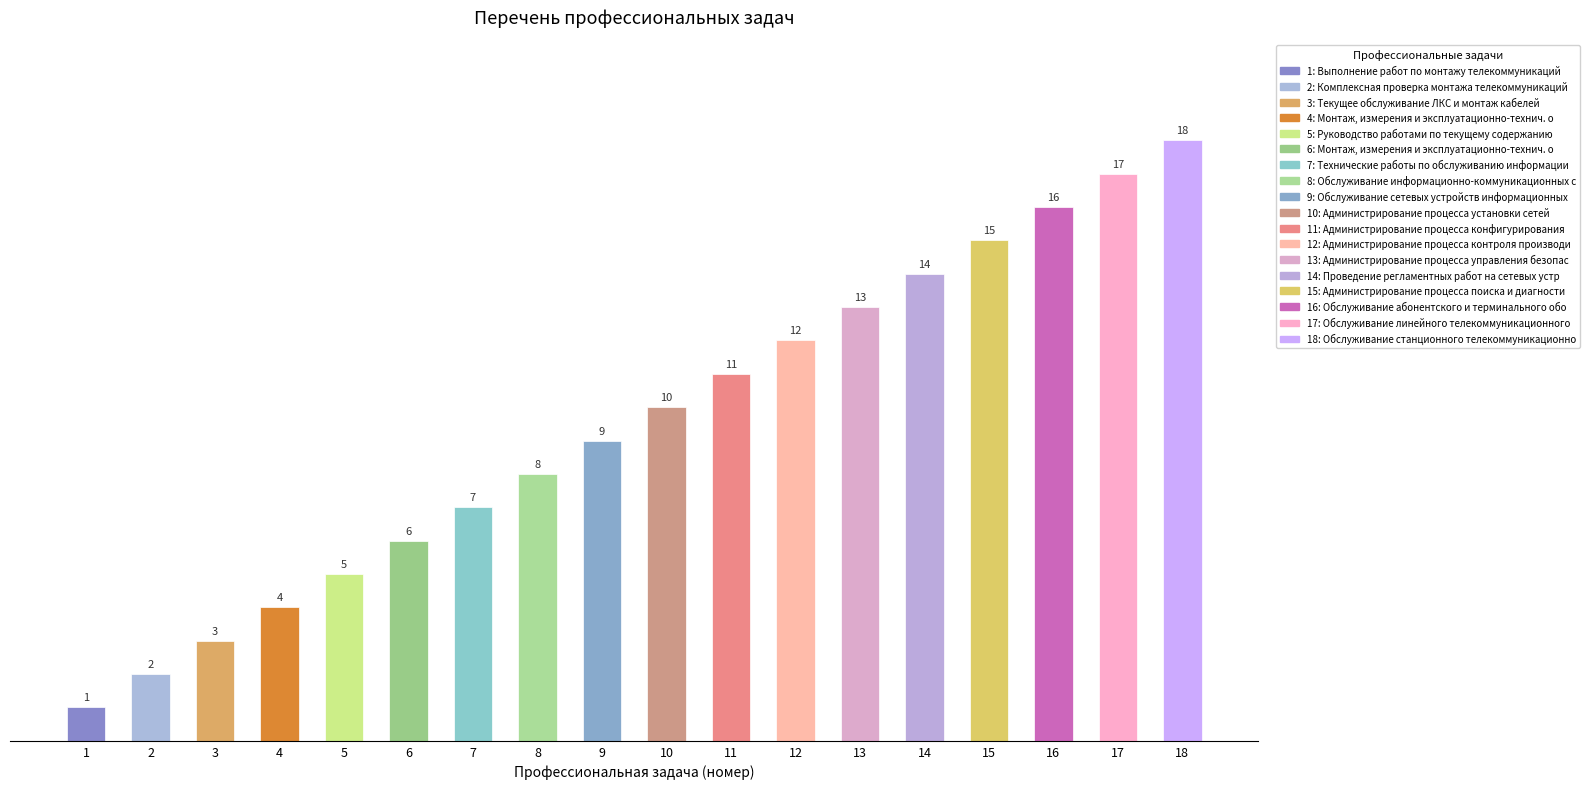

Between 15 and 3, which is larger?

15